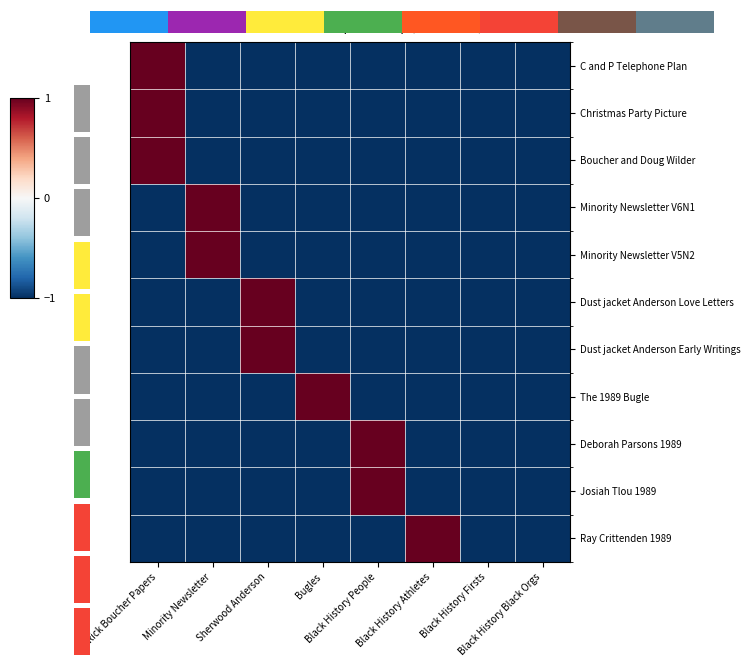

How many values in Ray Crittenden 1989 are below zero?

7